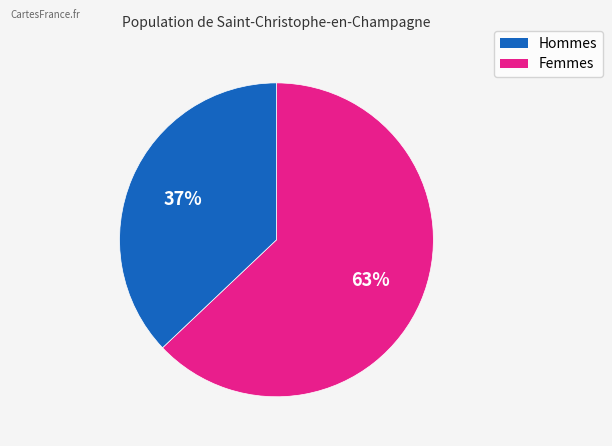

To the nearest percent, what is the difference between the largest and smallest slice percentages?

26%